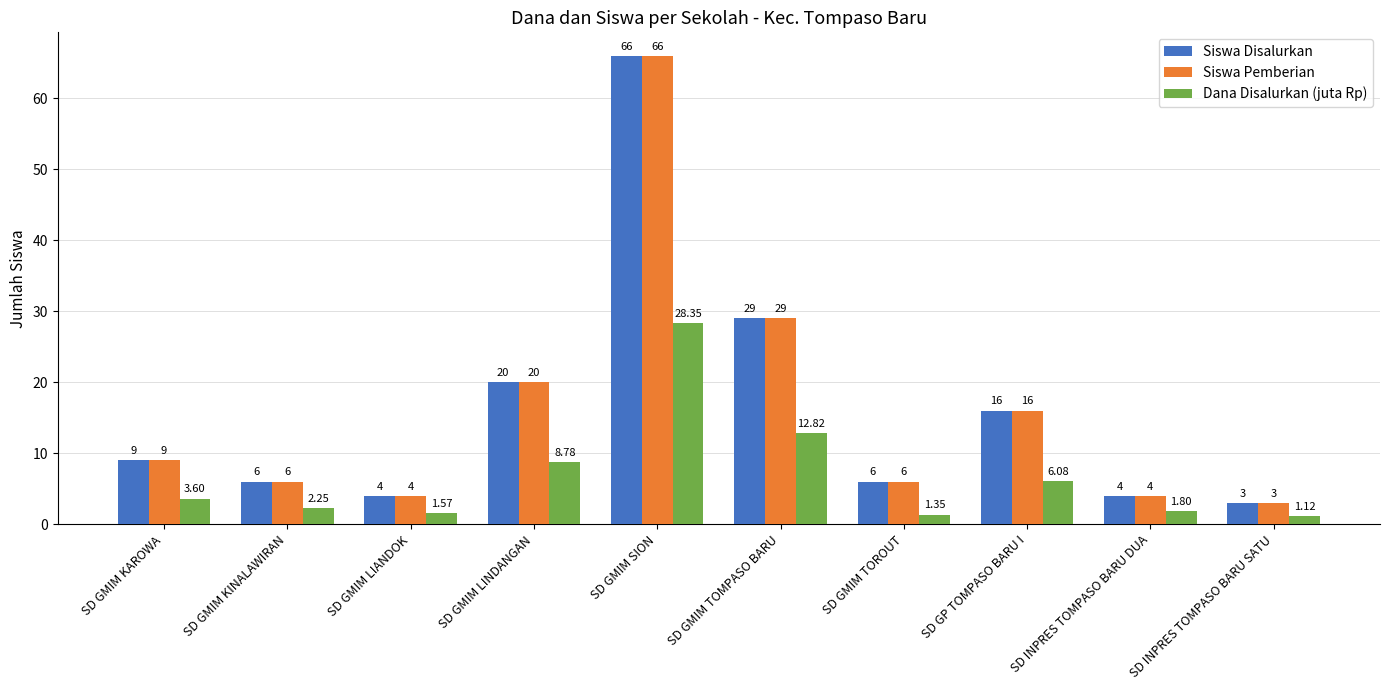

Which label corresponds to the largest value in the chart?

SD GMIM SION